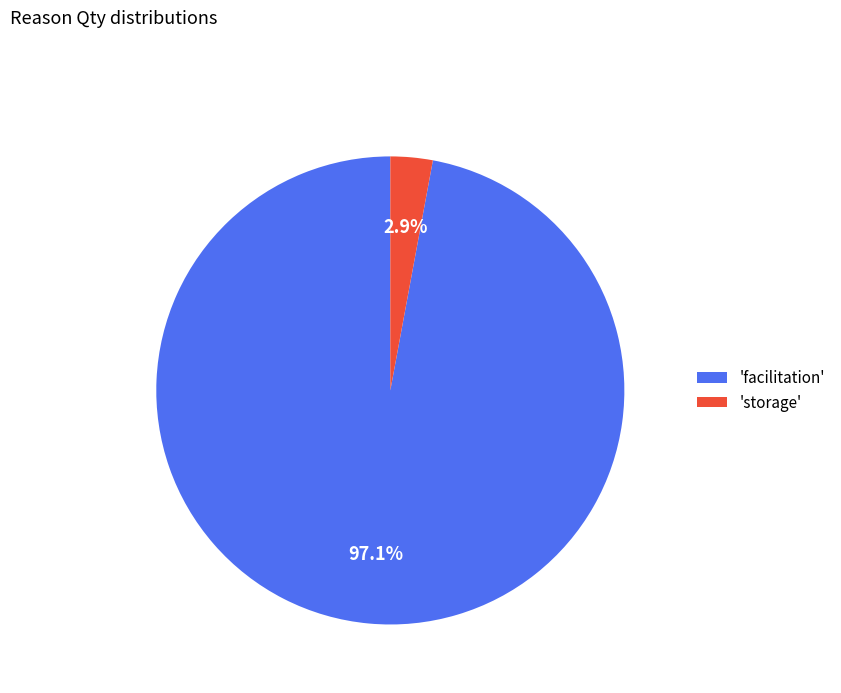

Between 'storage' and 'facilitation', which is larger?

'facilitation'